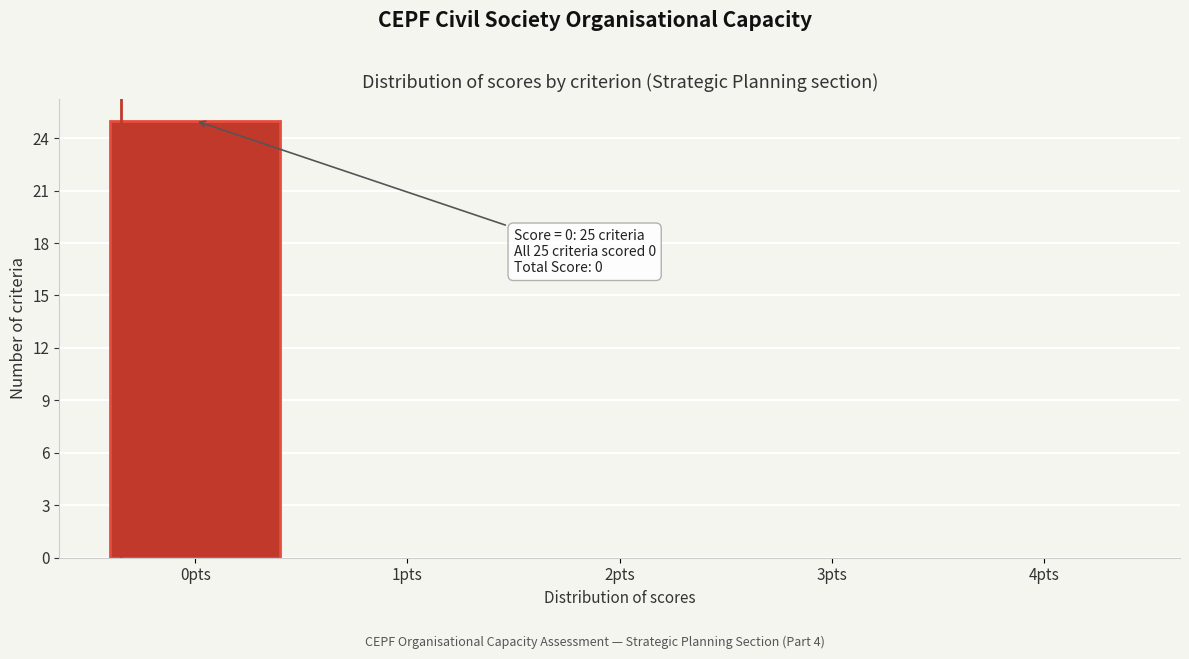

Reading left to right, list all the values displayed in this chart.

0pts=25	1pts=0	2pts=0	3pts=0	4pts=0